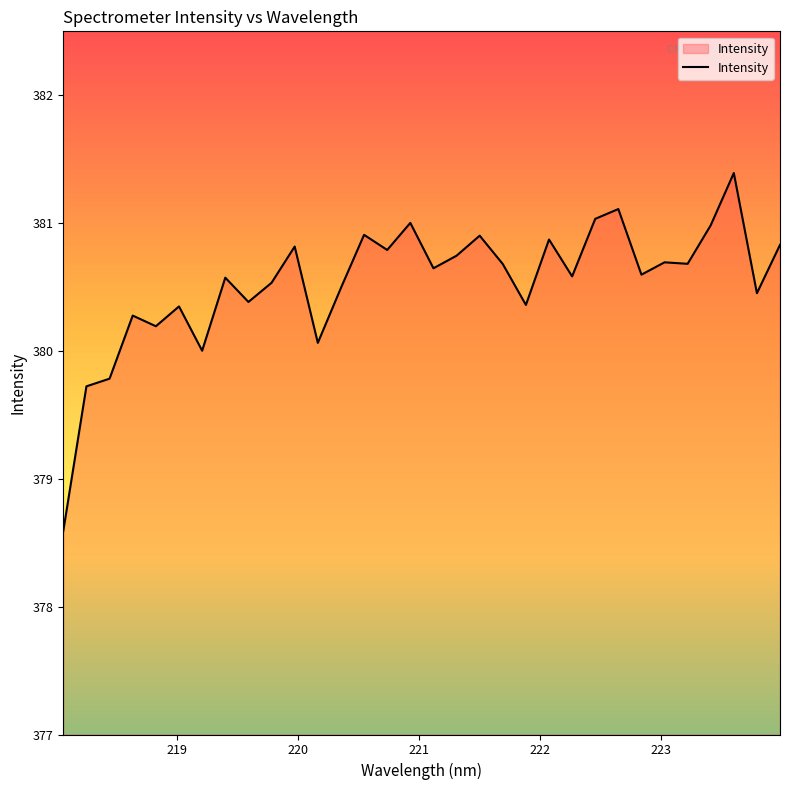

What is the difference between the maximum and minimum values?

2.8